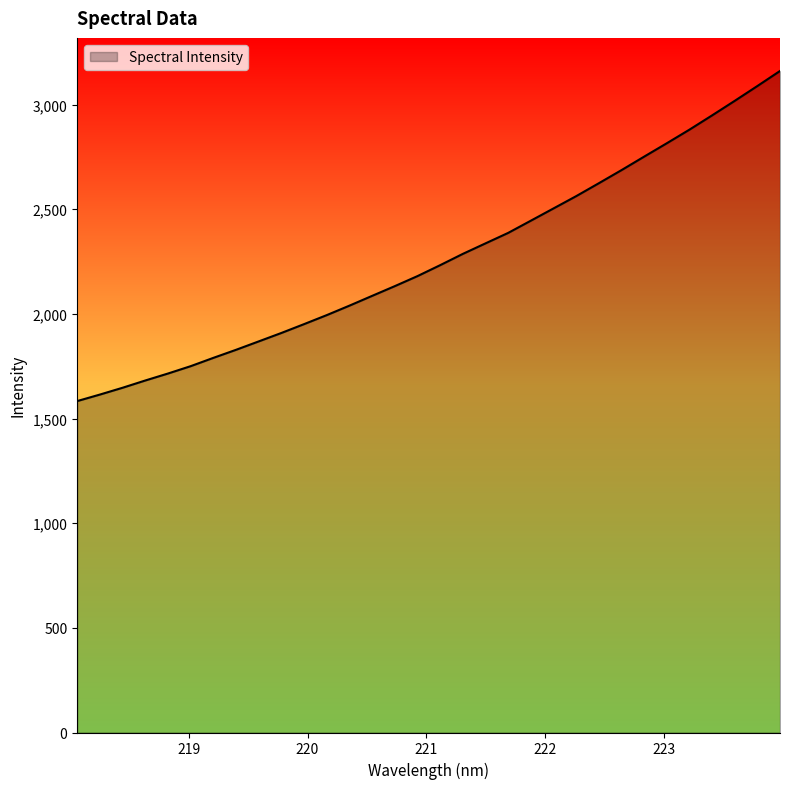

What is the difference between the maximum and minimum values?

1577.3